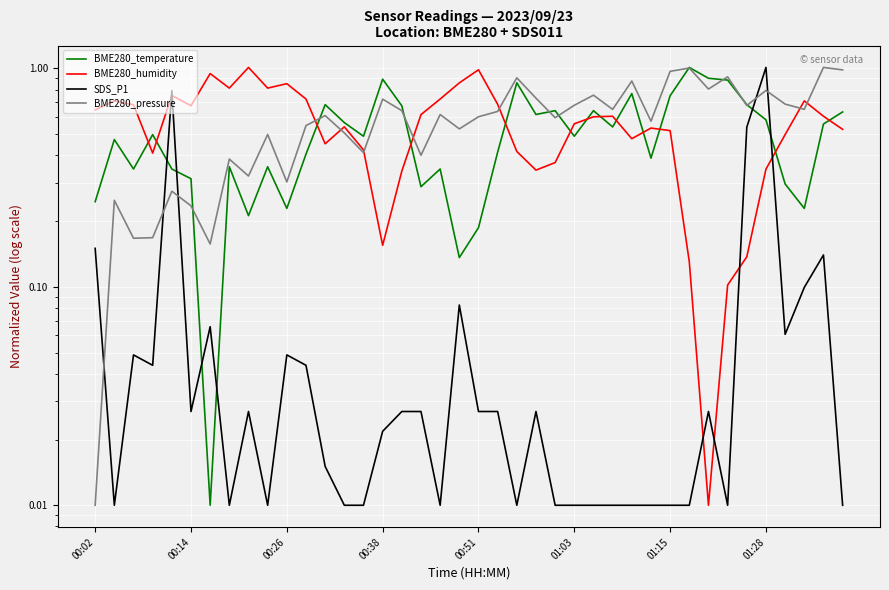

In SDS_P1, how many points are higher than both neighbors (excluding endpoints)?

10